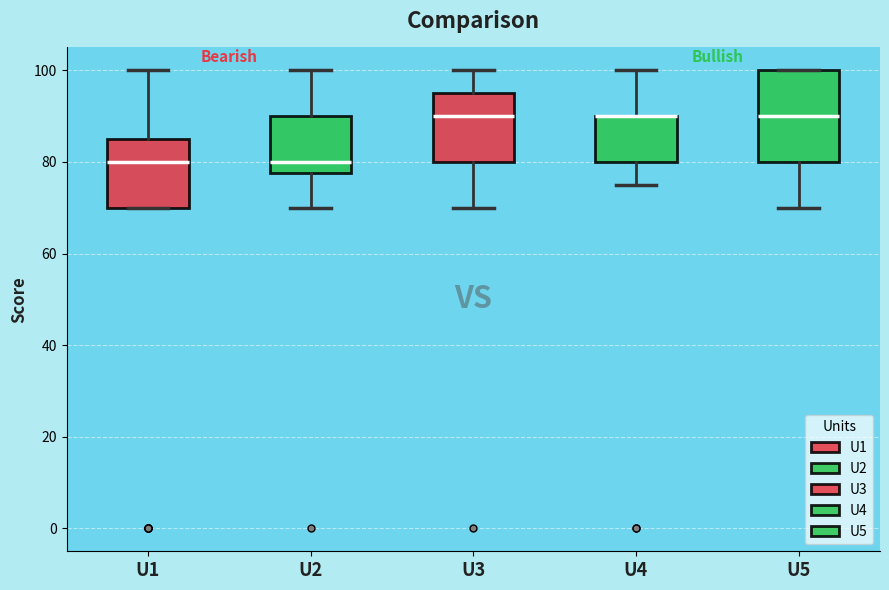

Which box is the tallest, from its lower edge to its upper edge?

U5